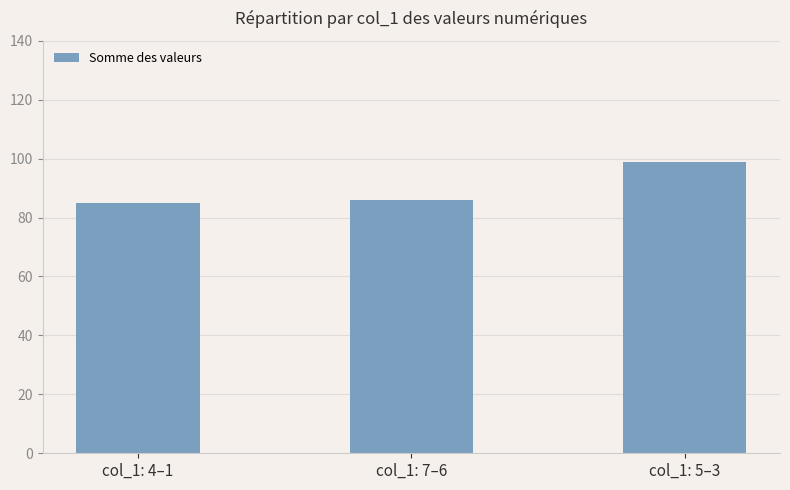

What is the change in value from col_1: 4–1 to col_1: 5–3?

+14